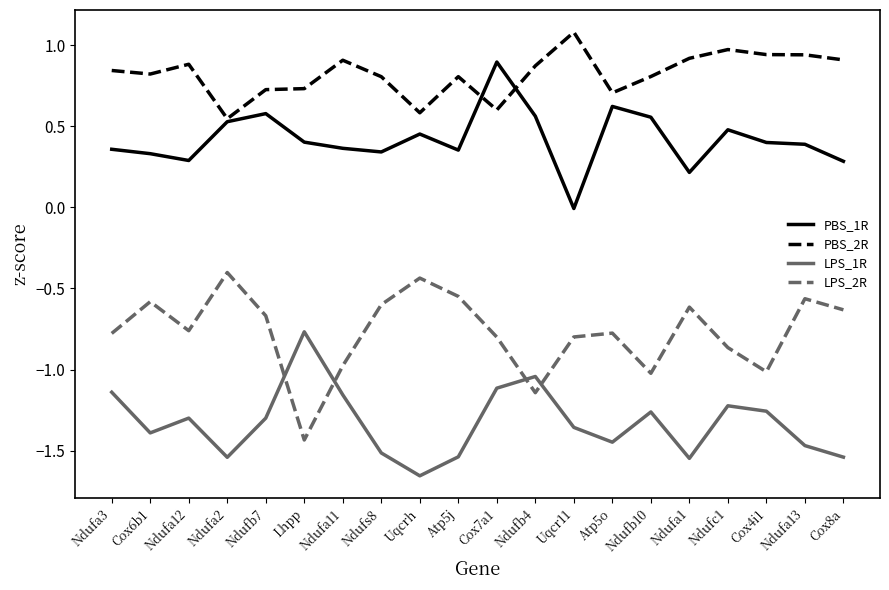

Which series has the largest total across all categories?

PBS_2R